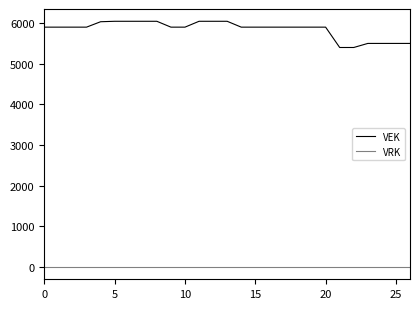

How many categories are shown in the chart?

27